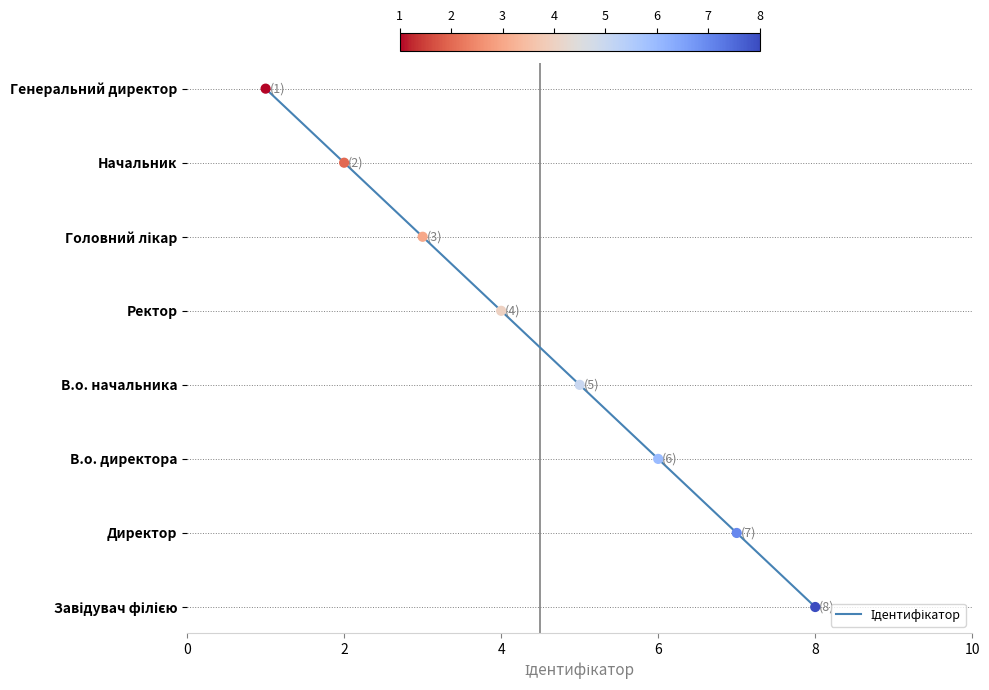

Which has a higher value, 10 or 8?

10